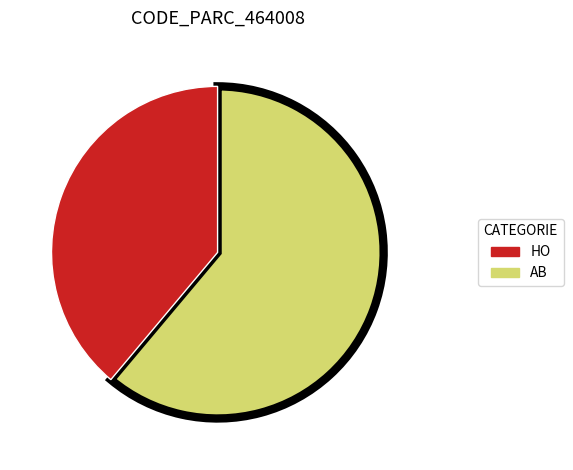

Is there a majority slice in this chart?

Yes